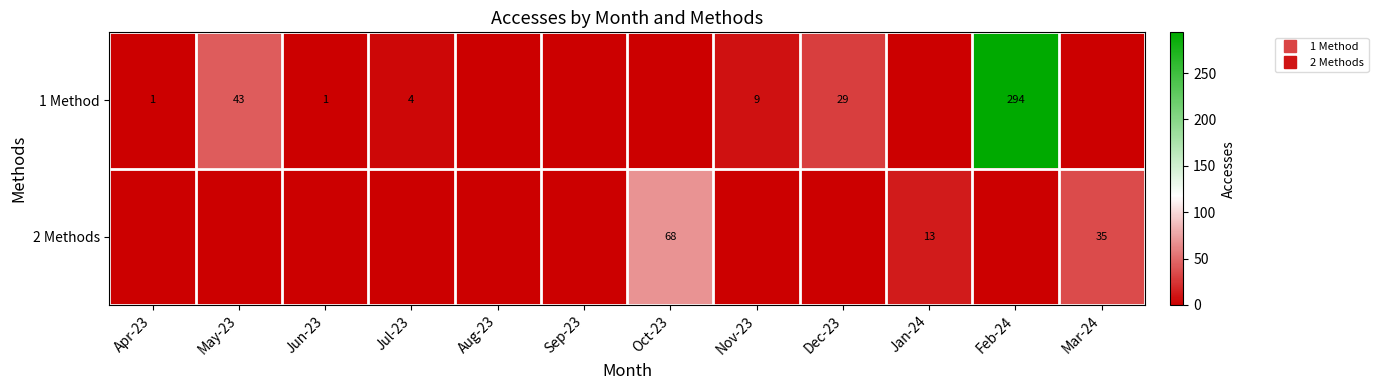

Which category has the highest value in the 2 Methods series?

Oct-23